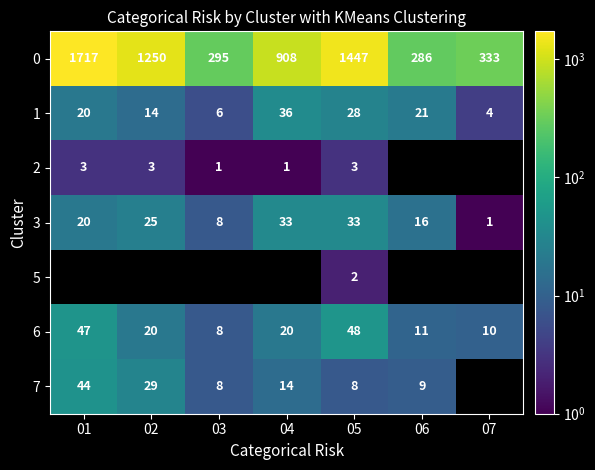

Count the number of data series in this chart.

7